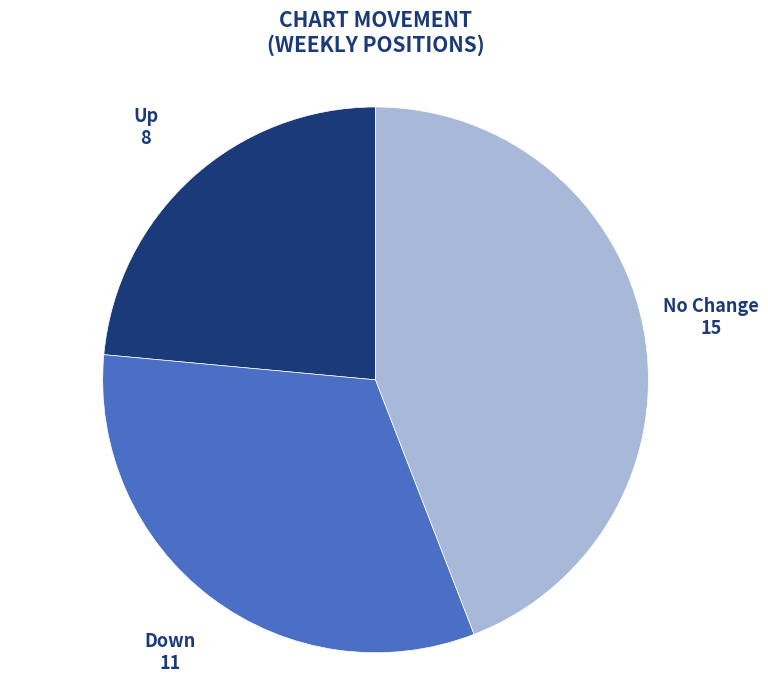

Is there a majority slice in this chart?

No